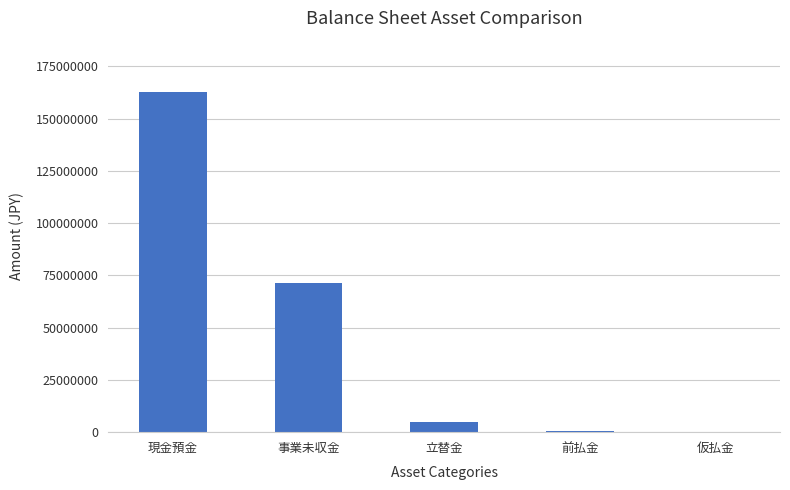

Where is the data nearest to the value 81420454?

事業未収金